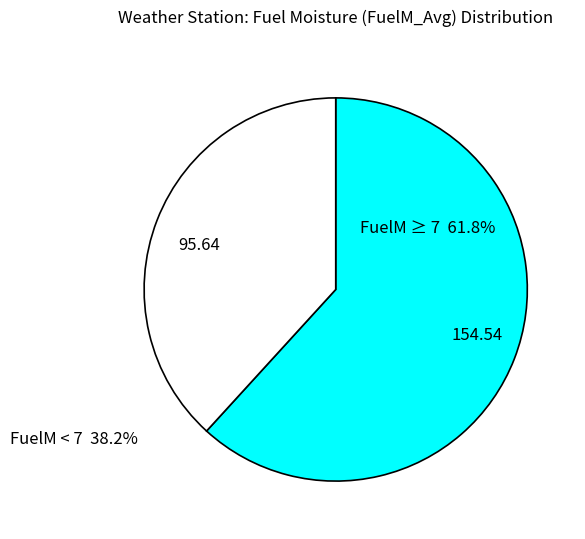

How many segments does this pie chart have?

2